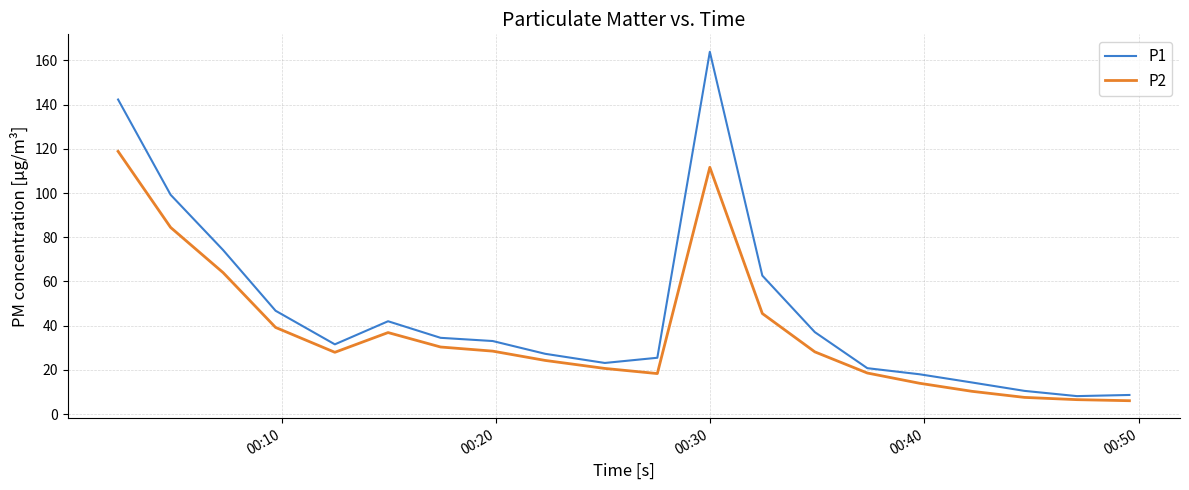

Which series has the largest range (max minus min)?

P1